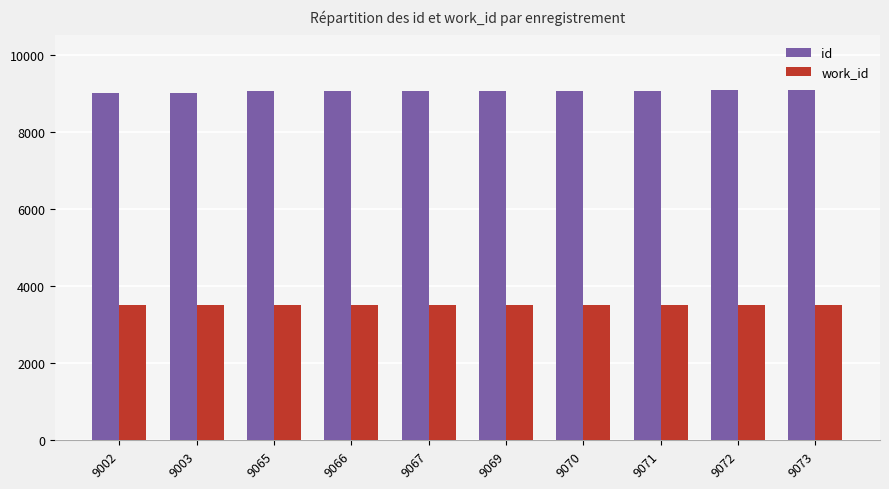

What is the value of the work_id bar at the 3rd from the left?

3514